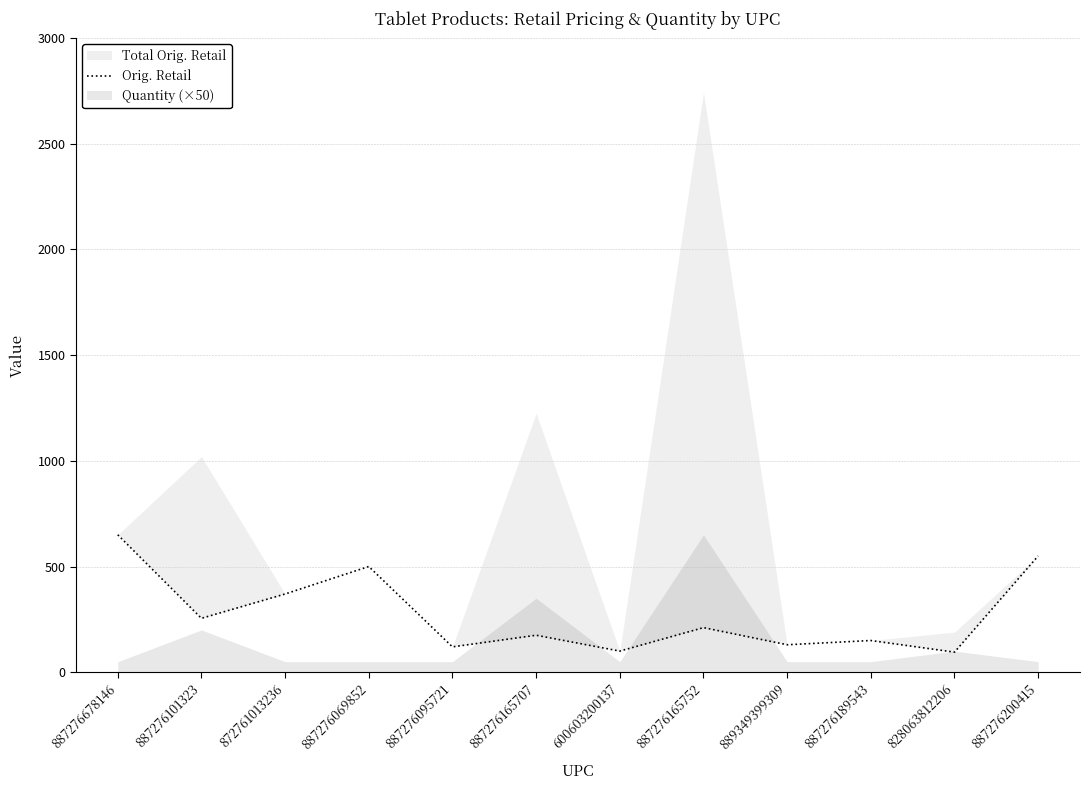

At which label is the value closest to 372?

872761013236